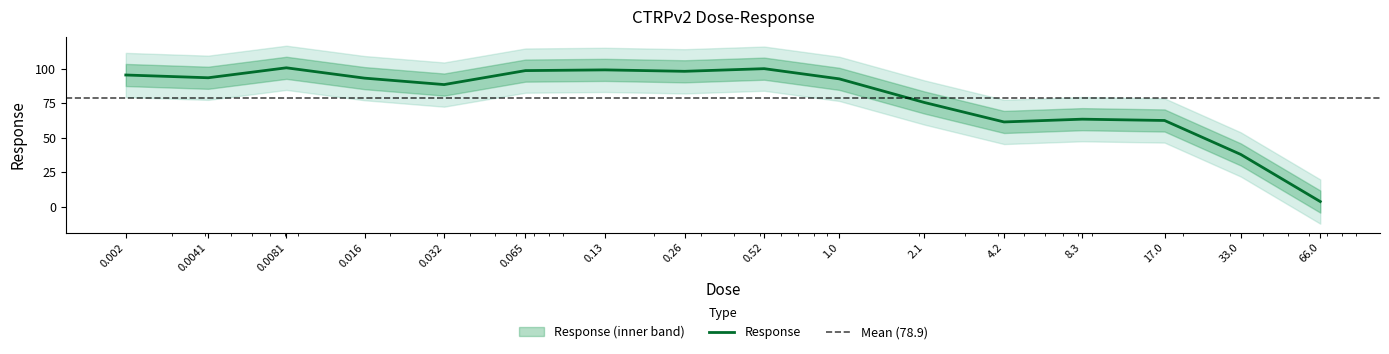

At which category does the chart reach its peak across all series?

0.0081